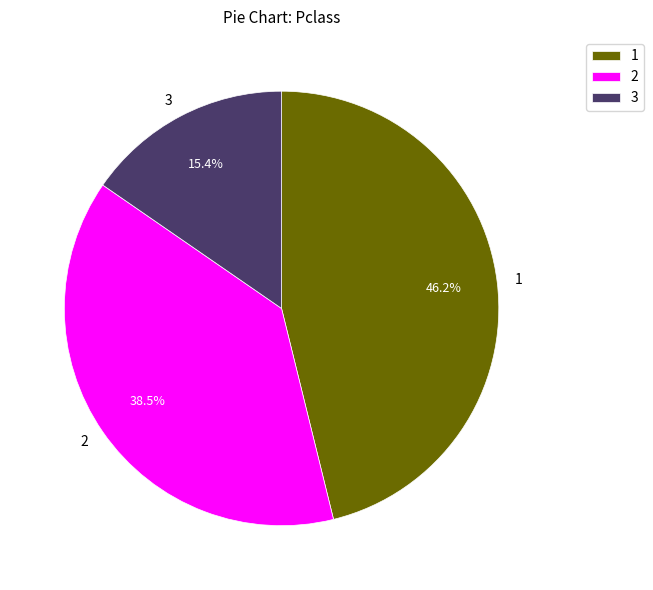

How many segments does this pie chart have?

3